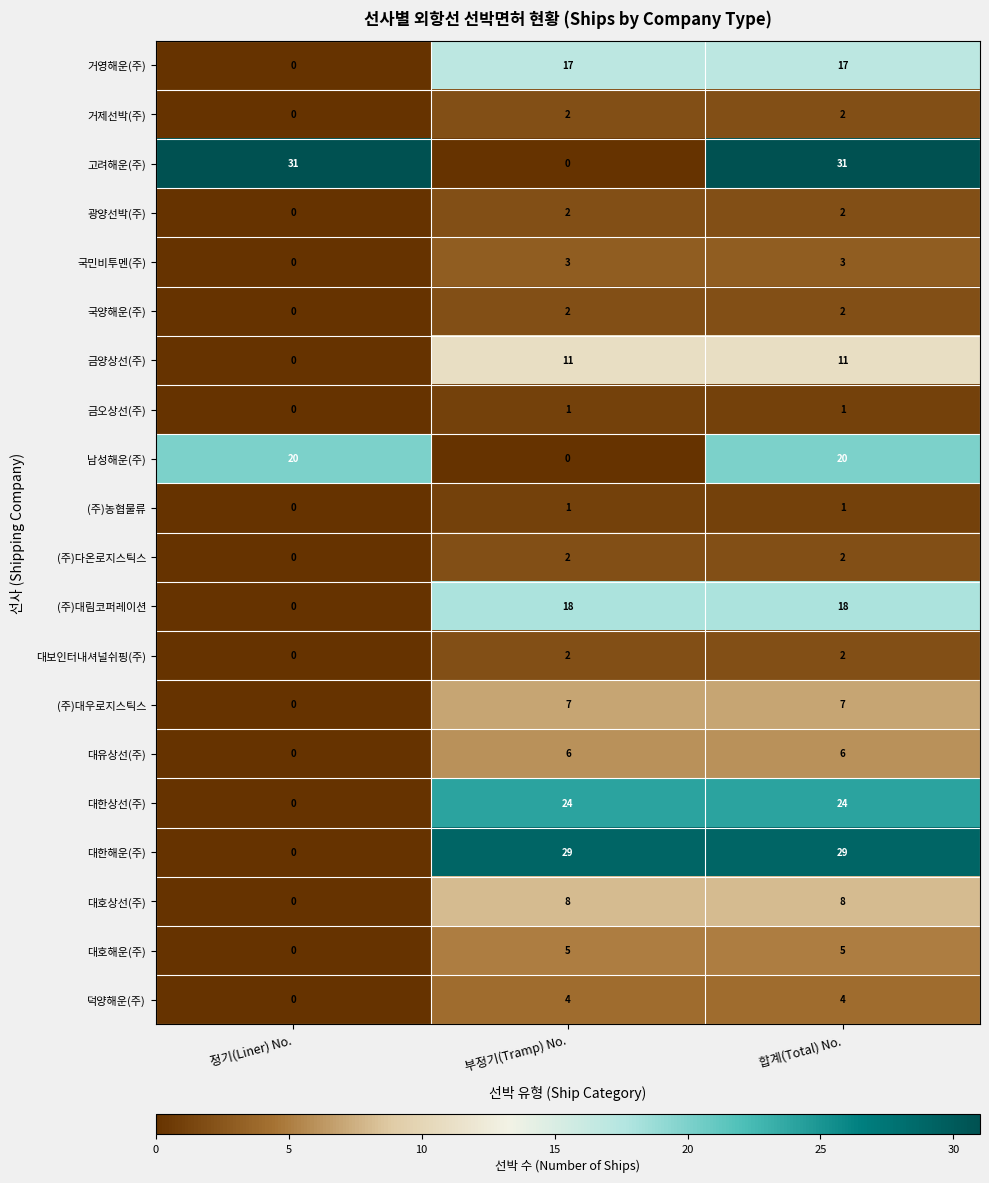

What is the spread (max minus min) of values at 합계(Total) No.?

30